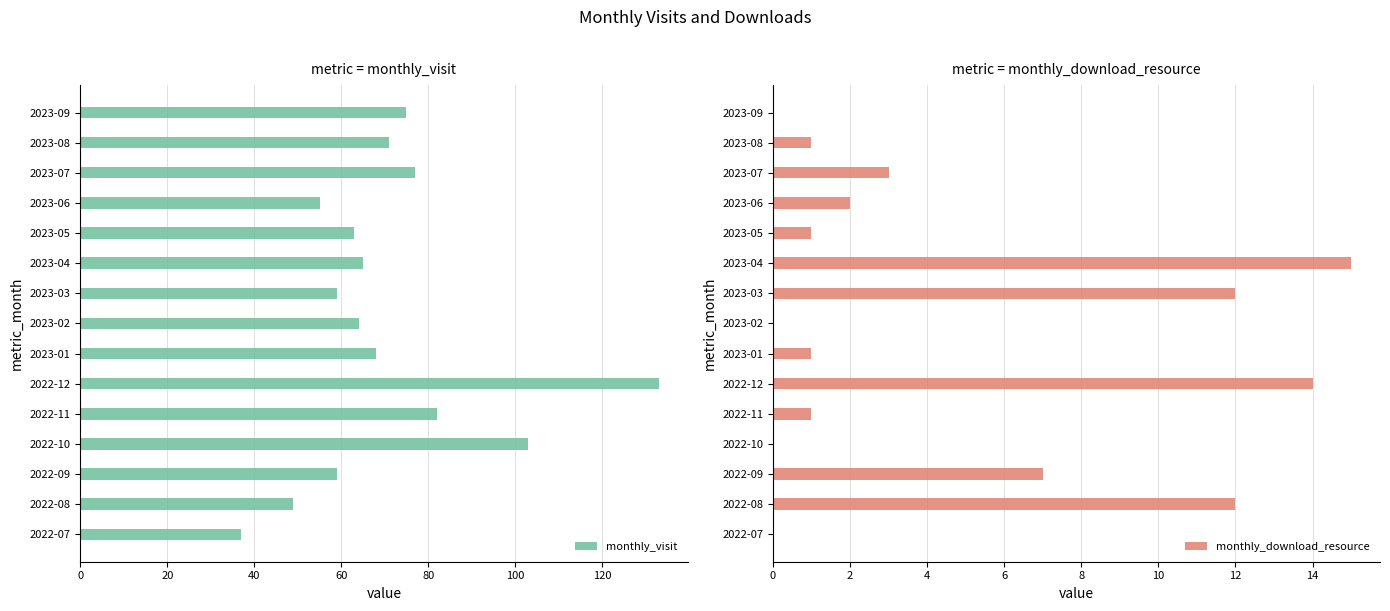

Reading left to right, transcribe all the data shown in this chart.

monthly_visit: 37	49	59	103	82	133	68	64	59	65	63	55	77	71	75
monthly_download_resource: 0	12	7	0	1	14	1	0	12	15	1	2	3	1	0